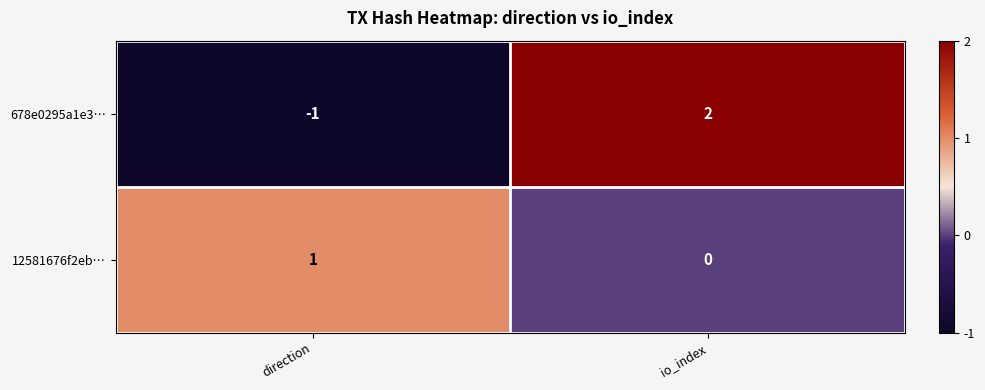

The value of 12581676f2eb… at io_index is 0. True or false?

True